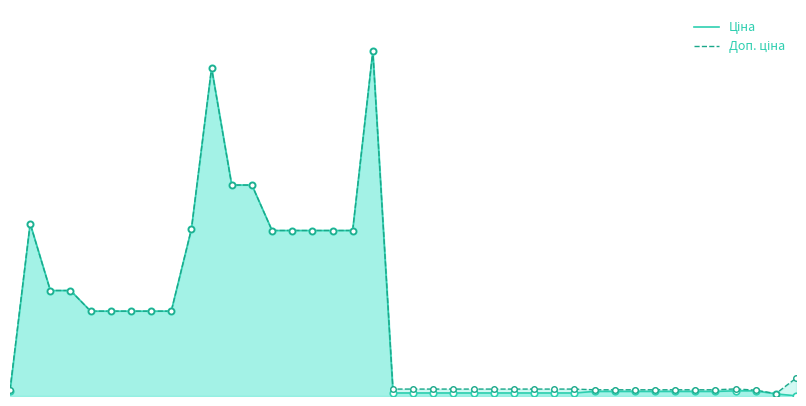

At how many categories does at least one series exceed 6027?

18